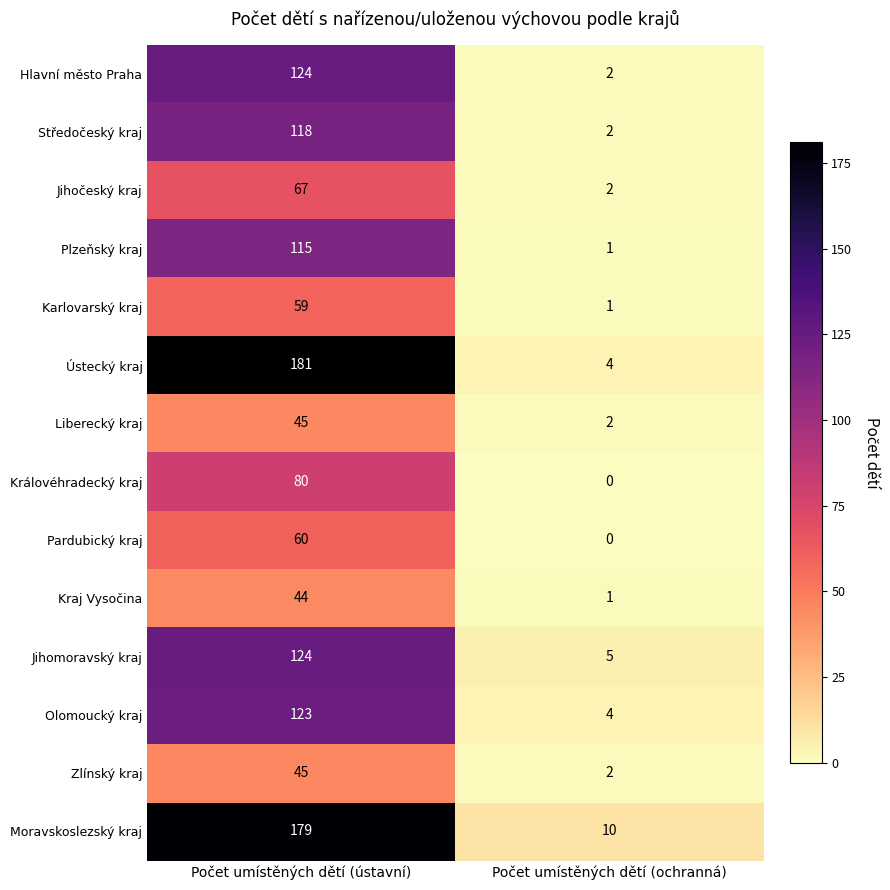

What is the highest value of the Zlínský kraj series?

45